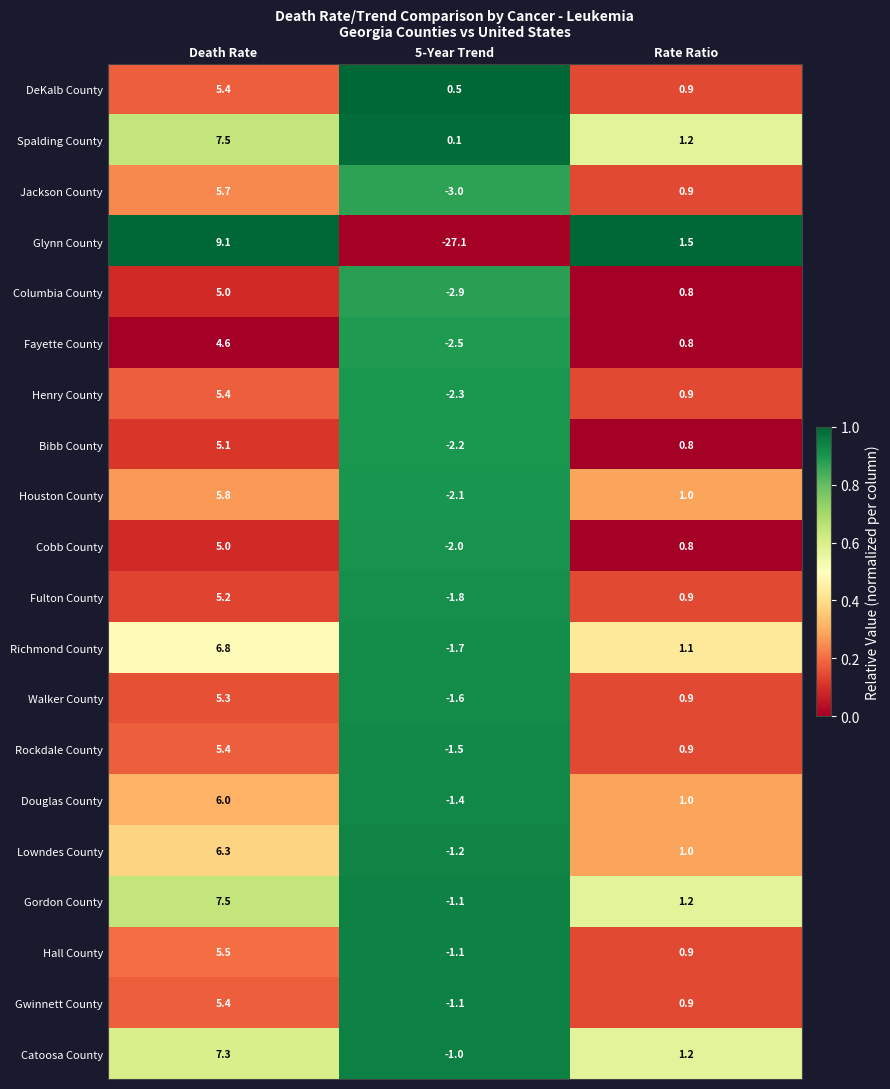

True or false: Catoosa County has a value of -0.3 at 5-Year Trend.

False